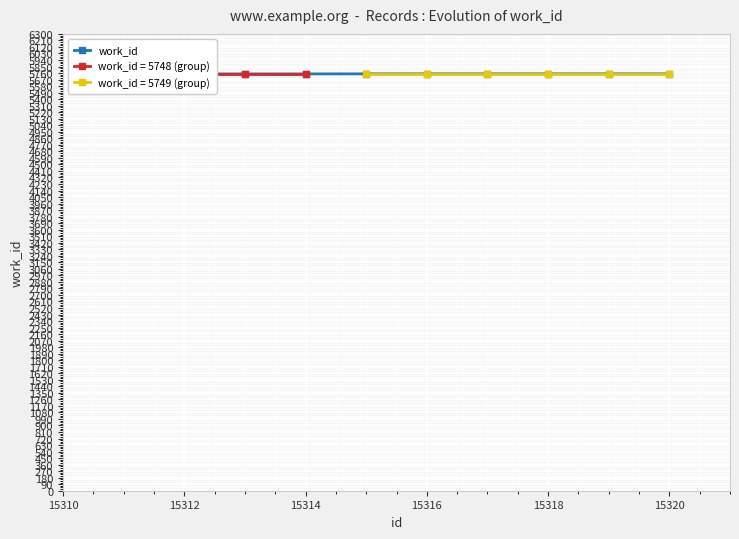

What is the difference between the maximum and minimum values?

1